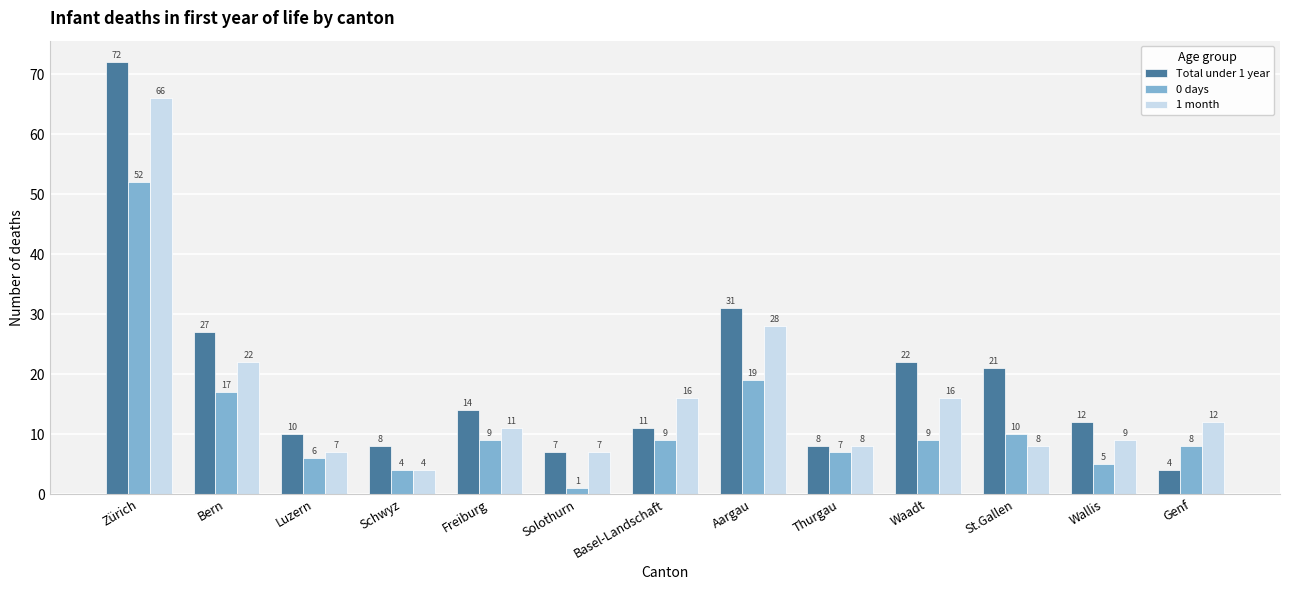

Reading right to left, transcribe all the data shown in this chart.

Total under 1 year: 4	12	21	22	8	31	11	7	14	8	10	27	72
0 days: 8	5	10	9	7	19	9	1	9	4	6	17	52
1 month: 12	9	8	16	8	28	16	7	11	4	7	22	66